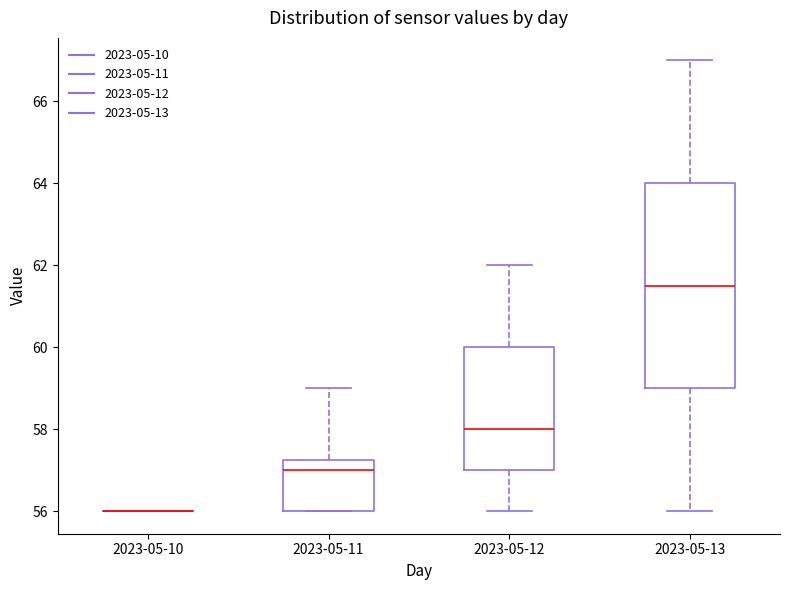

Reading left to right, read every box against the y-axis: the position of its median line, the range the box covers, and the ends of its whiskers. The values are not printed on the chart, so give them approximately, as read against the axis.

2023-05-10: box collapsed to a line at 56.0, whiskers 56.0 to 56.0
2023-05-11: median 57.0, box 56.0 to 57.2, whiskers 56.0 to 59.0
2023-05-12: median 58.0, box 57.0 to 60.0, whiskers 56.0 to 62.0
2023-05-13: median 61.6, box 59.0 to 64.0, whiskers 56.0 to 67.0